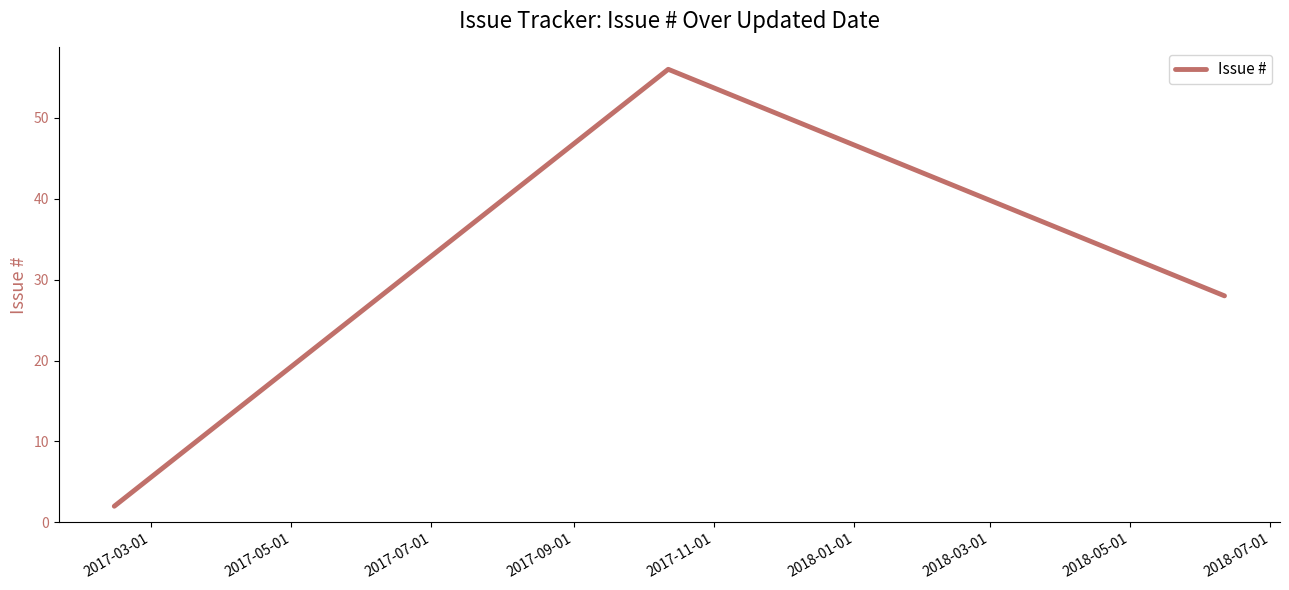

What is the sum of all values?

86